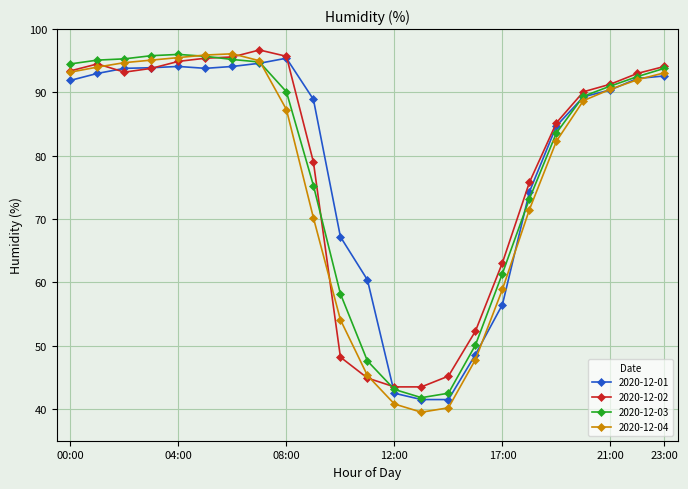

What is the value of the 2020-12-03 point at the 11th from the left?

58.2